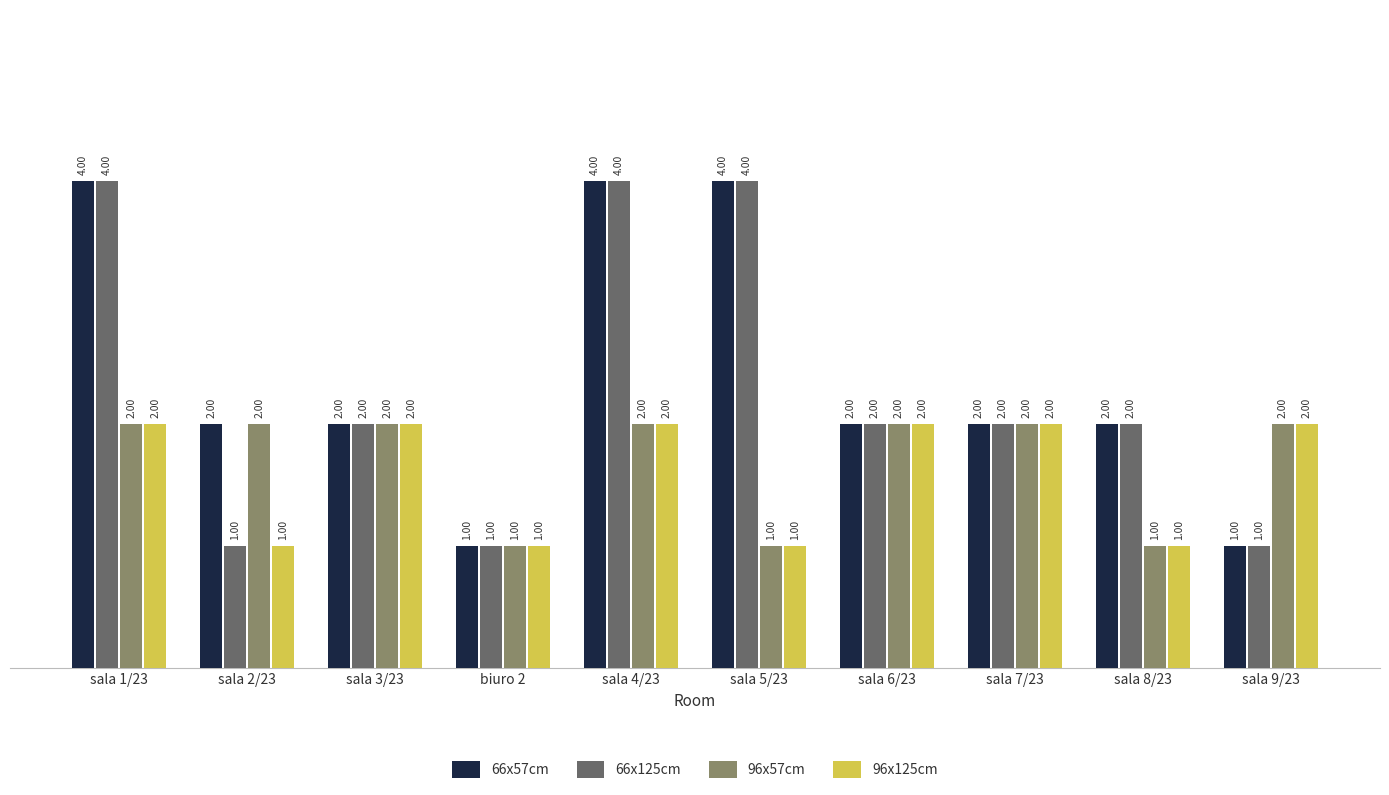

The 66x57cm series shows 1 at sala 2/23. True or false?

False